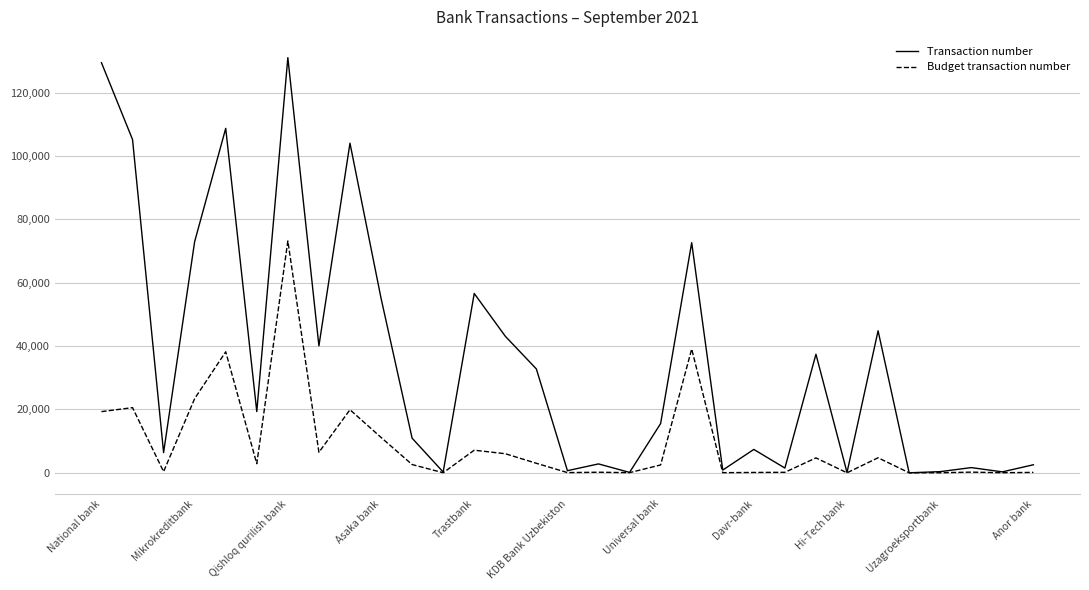

What is the highest value of the Budget transaction number series?

73197